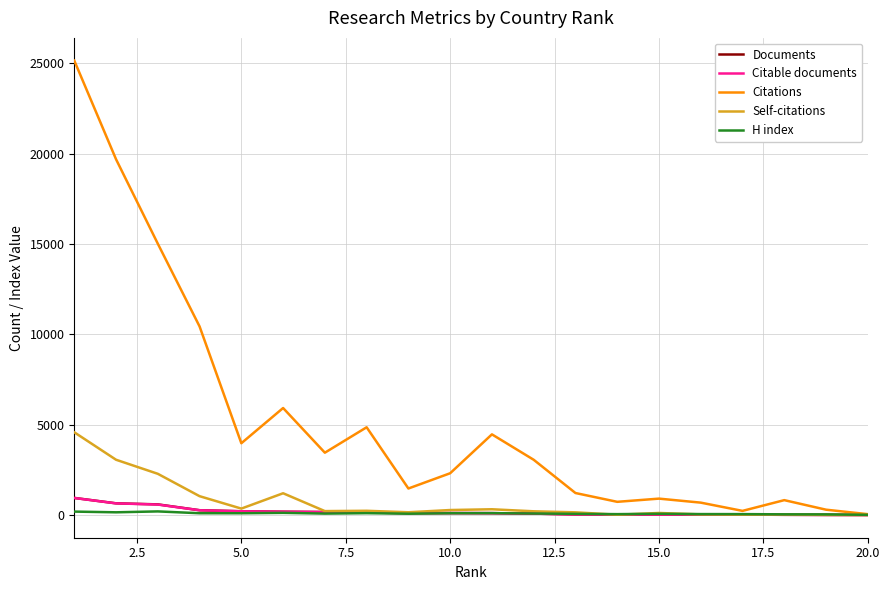

Which series has the largest total across all categories?

Citations